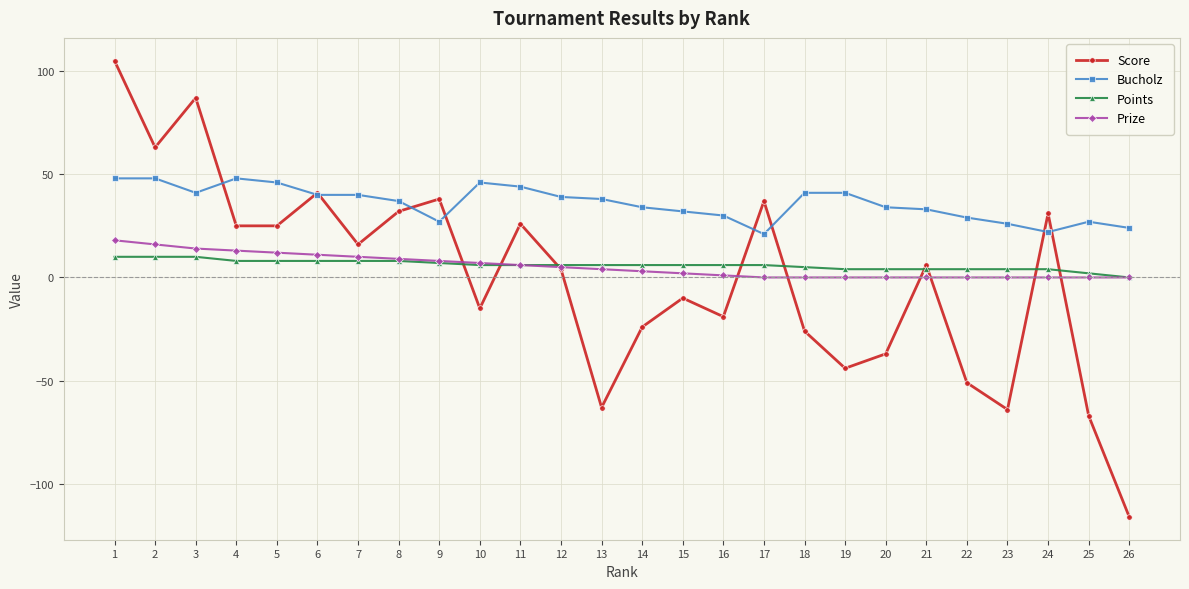

At which category does the chart reach its peak across all series?

1